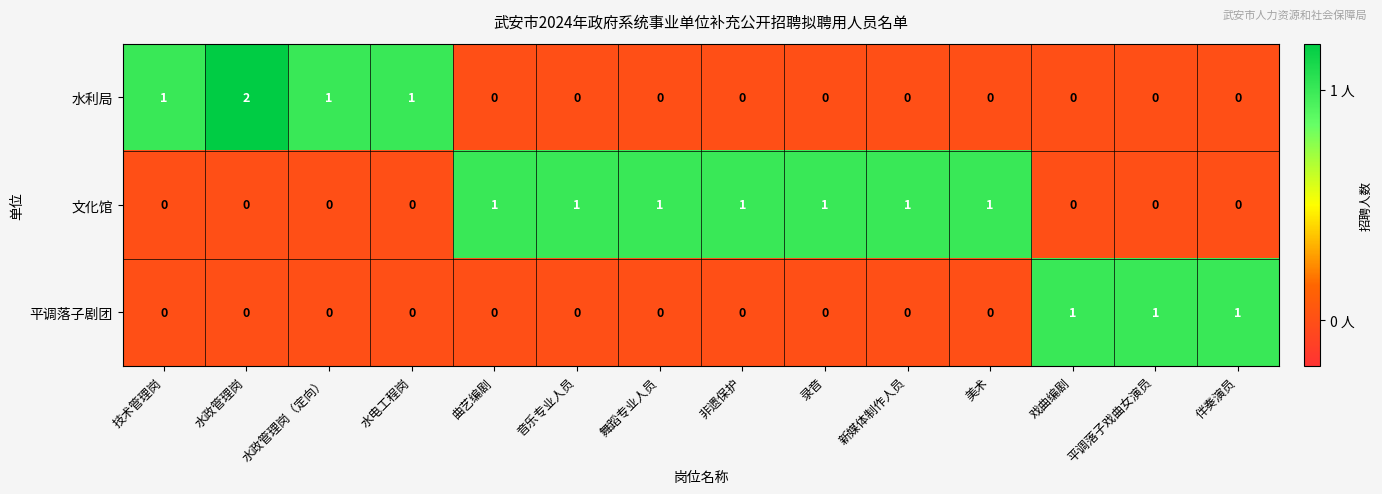

Between 水政管理岗 and 水政管理岗（定向）, which series saw the biggest shift?

水利局